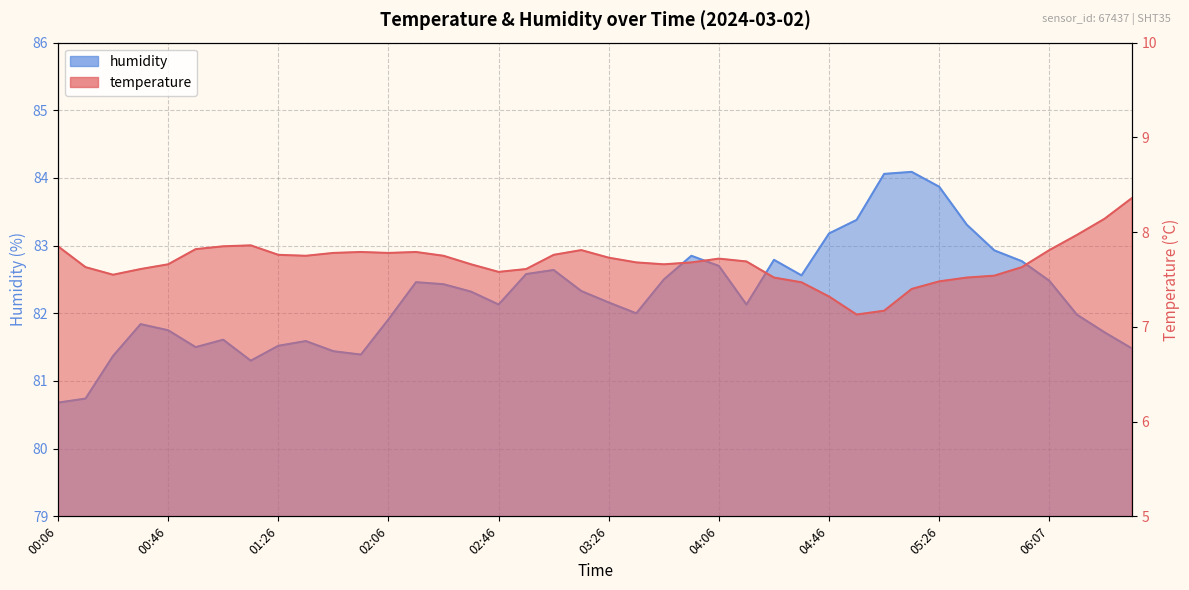

At which category does humidity reach its first local peak?

00:36